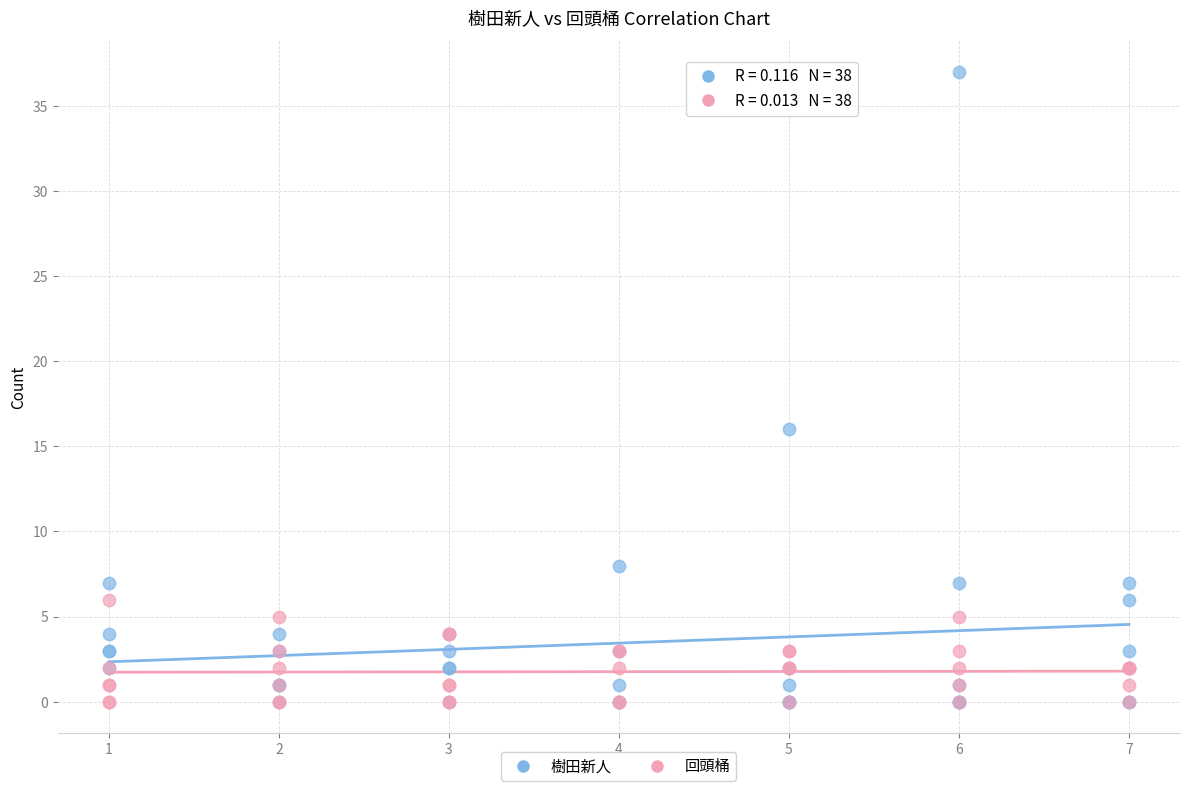

Which series contains the highest Y value?

樹田新人